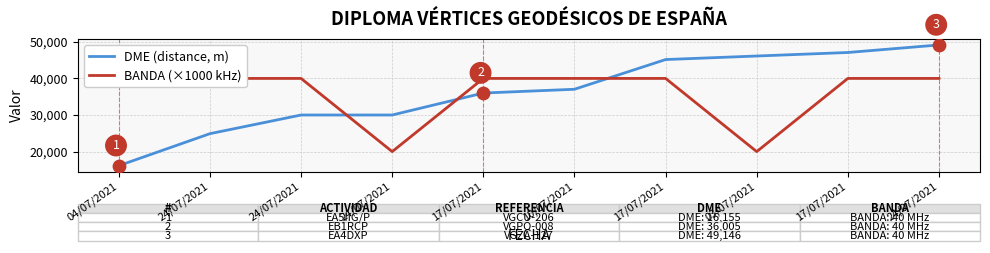

Is the value of BANDA (×1000 kHz) at 10/07/2021 greater than the value of DME (distance, m) at 24/07/2021?

Yes